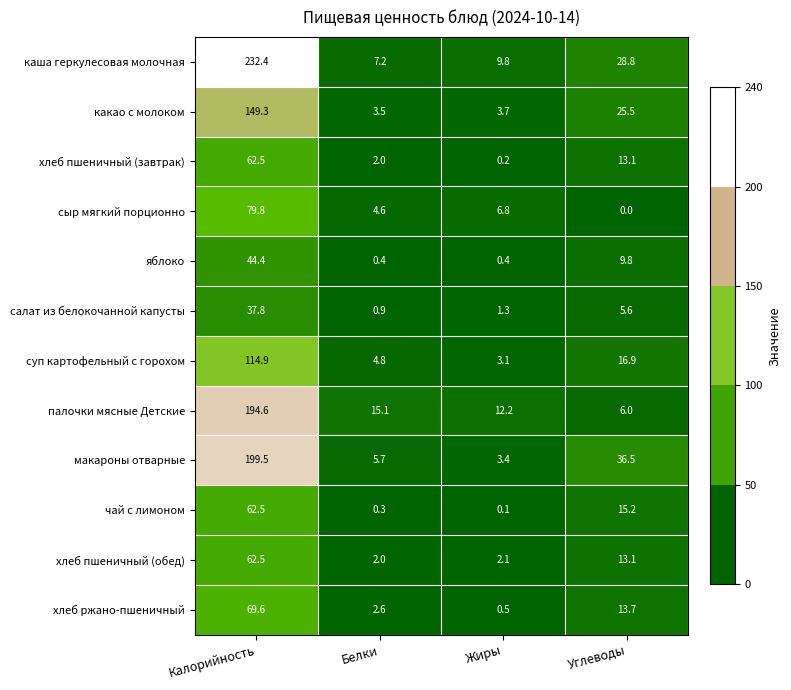

Where does the макароны отварные series first go above 36?

Калорийность